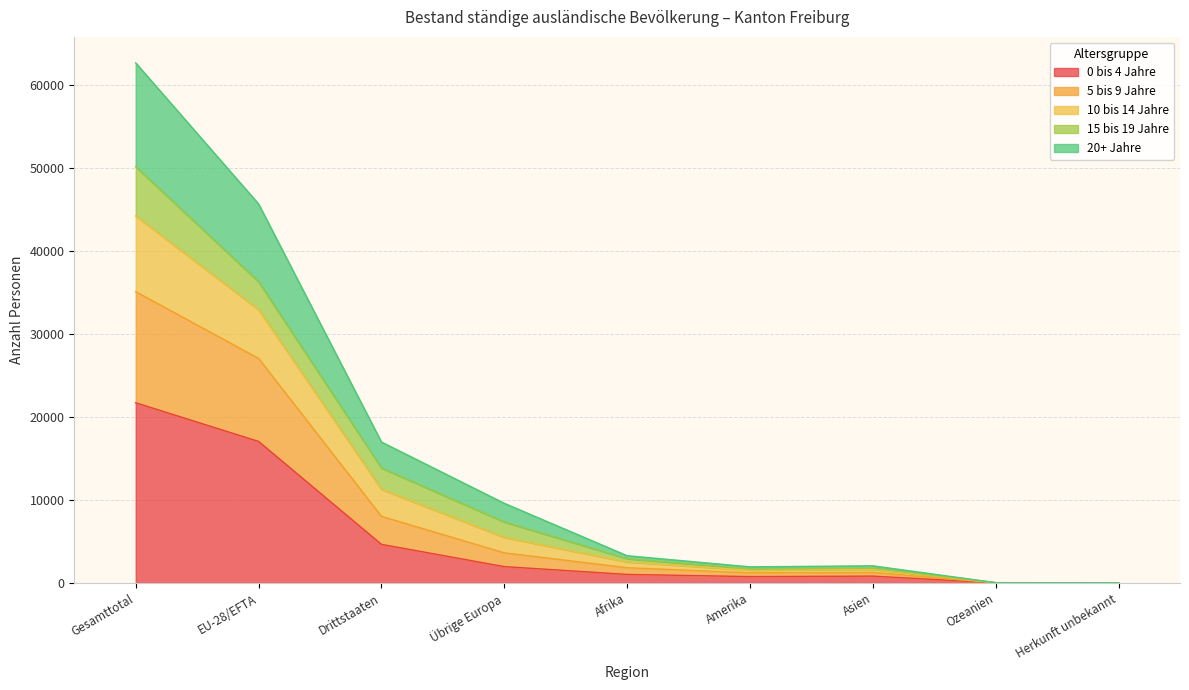

The 0 bis 4 Jahre series shows 12 at Herkunft unbekannt. True or false?

True